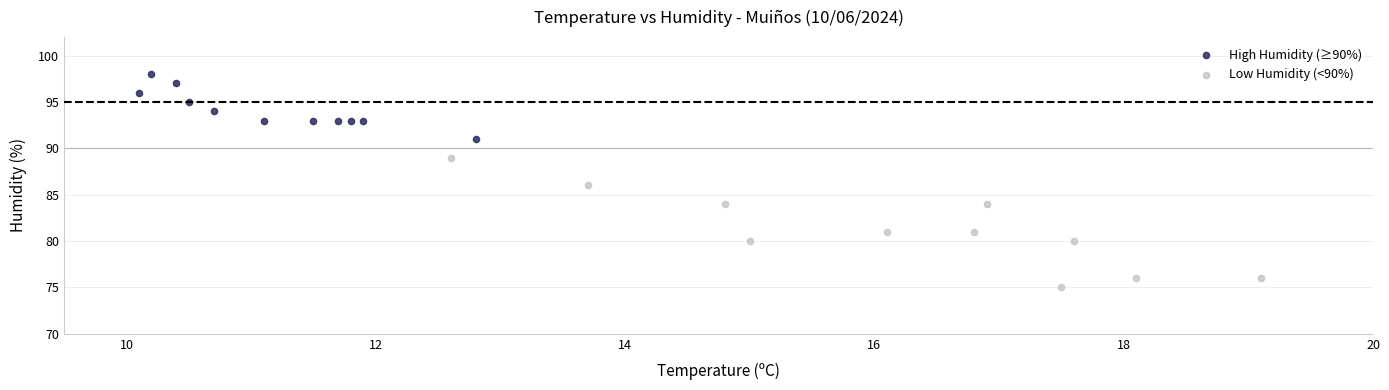

Which series has the largest Y range (max minus min)?

Low Humidity (<90%)